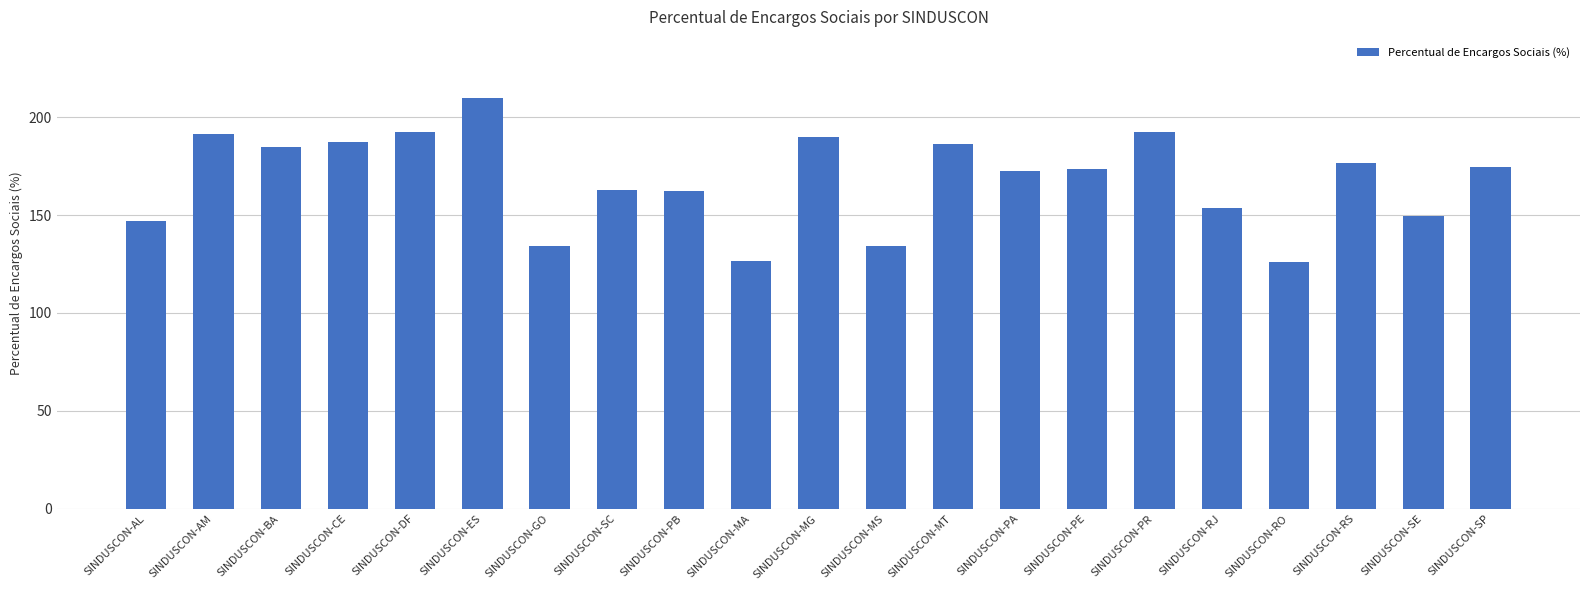

Is it true that the value at SINDUSCON-SE is 149.3?

True